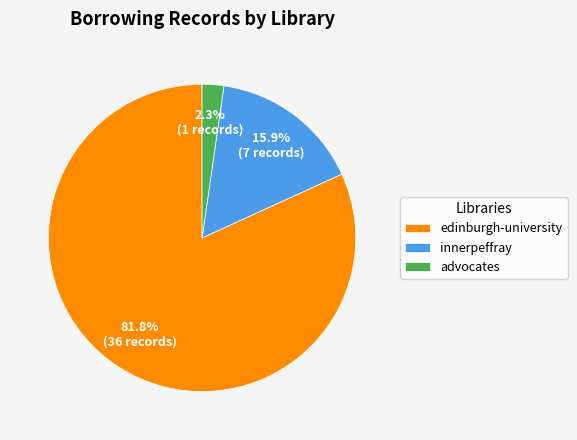

How many segments does this pie chart have?

3